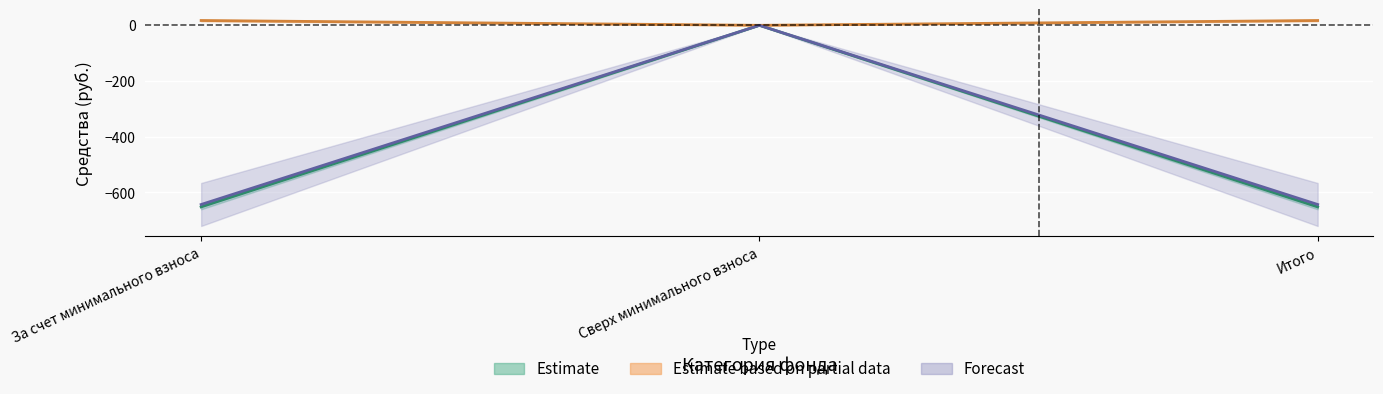

Reading right to left, list all the values displayed in this chart.

balance_start: 17.2	0.0	17.2
received_total: -651.7	0.0	-651.7
received_contributions: -643.0	0.0	-643.0